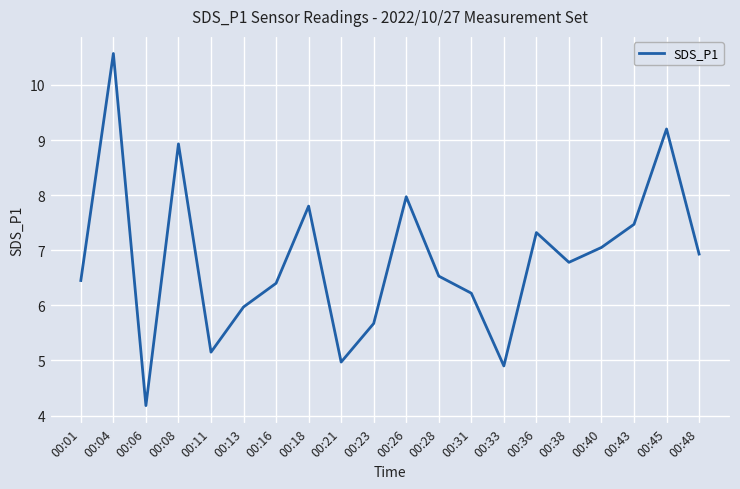

What is the change in value from 00:26 to 00:48?

-1.0